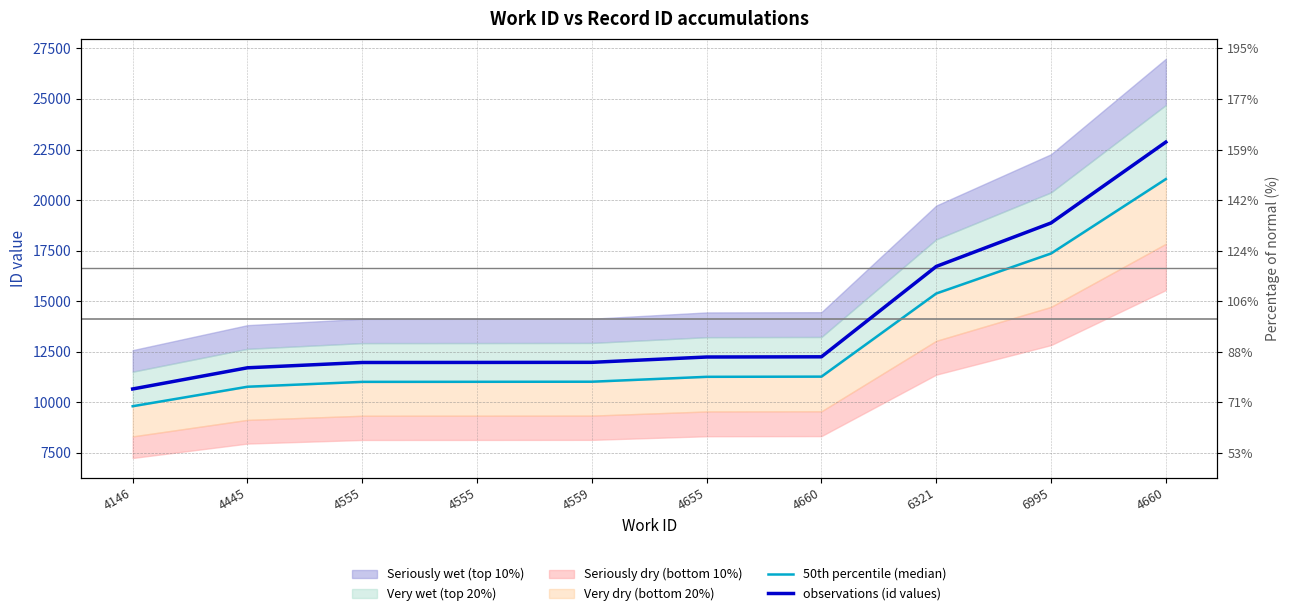

Reading left to right, transcribe all the data shown in this chart.

50th percentile (median): 4146=9809.0	4445=10772.3	4555=11013.3	4555=11016.1	4559=11020.7	4655=11262.6	4660=11271.8	6321=15381.5	6995=17359.5	4660=21037.6
observations (id values): 4146=10662.0	4445=11709.0	4555=11971.0	4555=11974.0	4559=11979.0	4655=12242.0	4660=12252.0	6321=16719.0	6995=18869.0	4660=22867.0